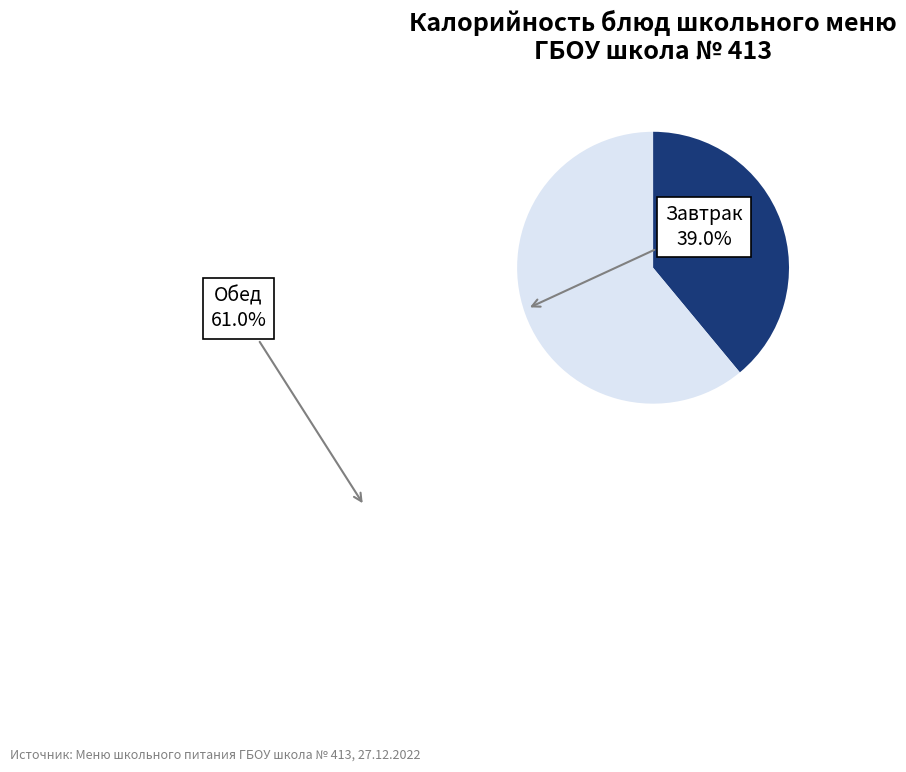

Is there a majority slice in this chart?

Yes